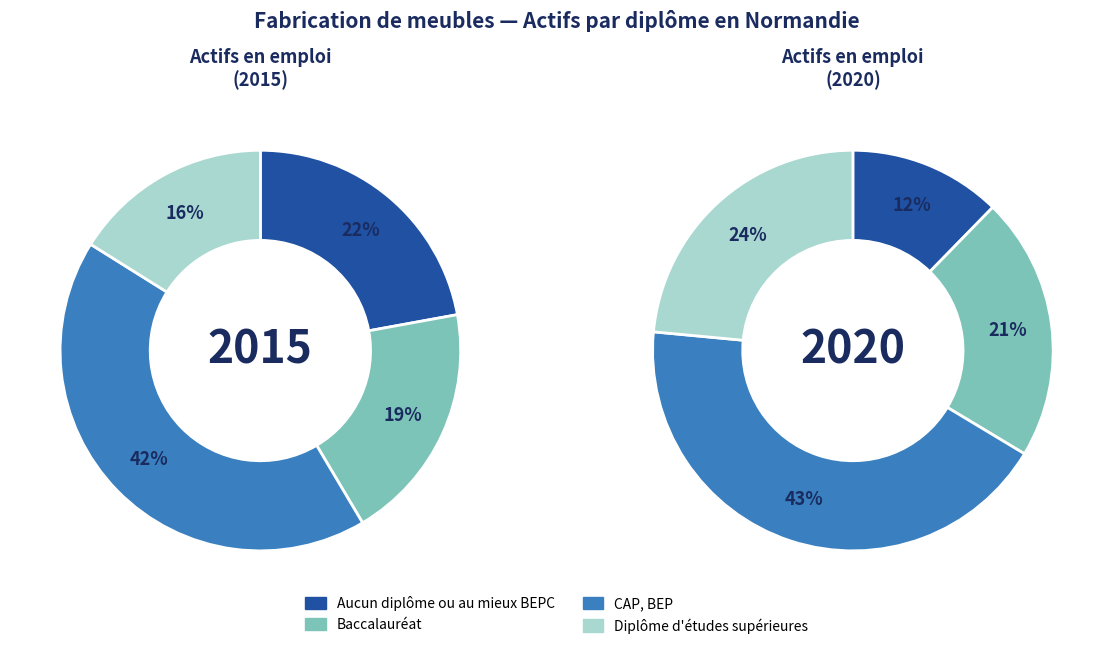

Which has a higher value, Aucun diplôme ou au mieux BEPC or Diplôme d'études supérieures?

Diplôme d'études supérieures